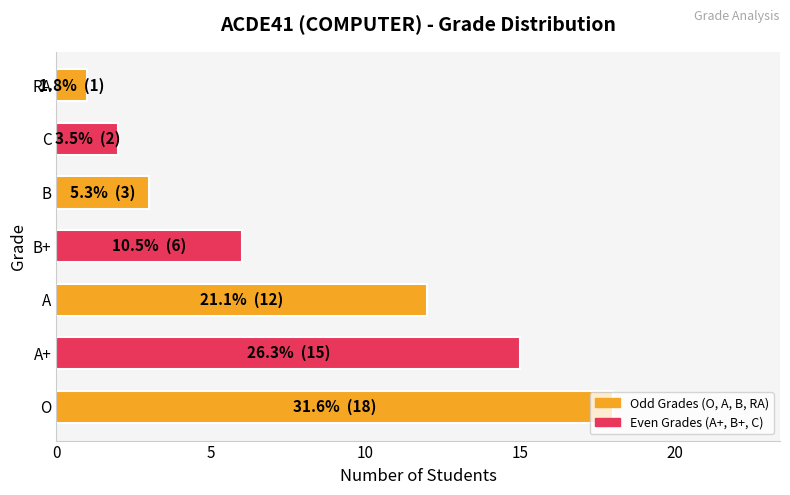

What is the average value?

8